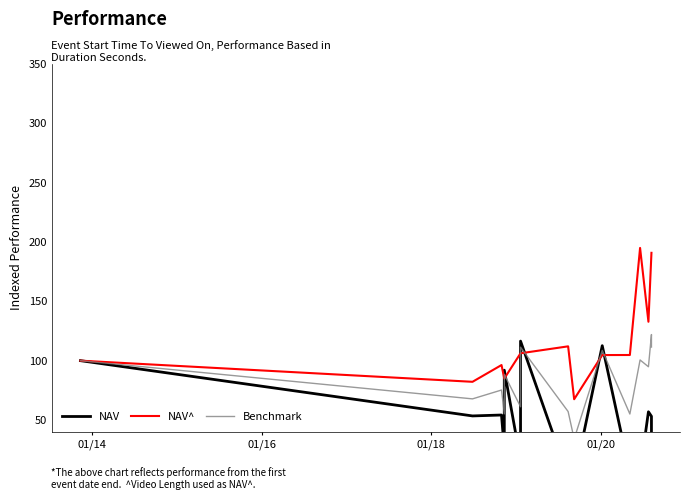

Reading left to right, transcribe all the data shown in this chart.

NAV: 100.0	53.4	54.2	25.3	92.0	16.1	116.5	2.2	0.5	112.6	5.3	6.2	56.9	53.1	32.0
NAV^: 100.0	82.2	96.3	84.9	84.9	106.2	106.2	112.1	67.5	104.7	104.8	195.0	132.8	190.9	190.9
Benchmark: 100.0	67.8	75.3	55.1	88.5	61.1	111.4	57.1	34.0	108.7	55.0	100.6	94.9	122.0	111.5